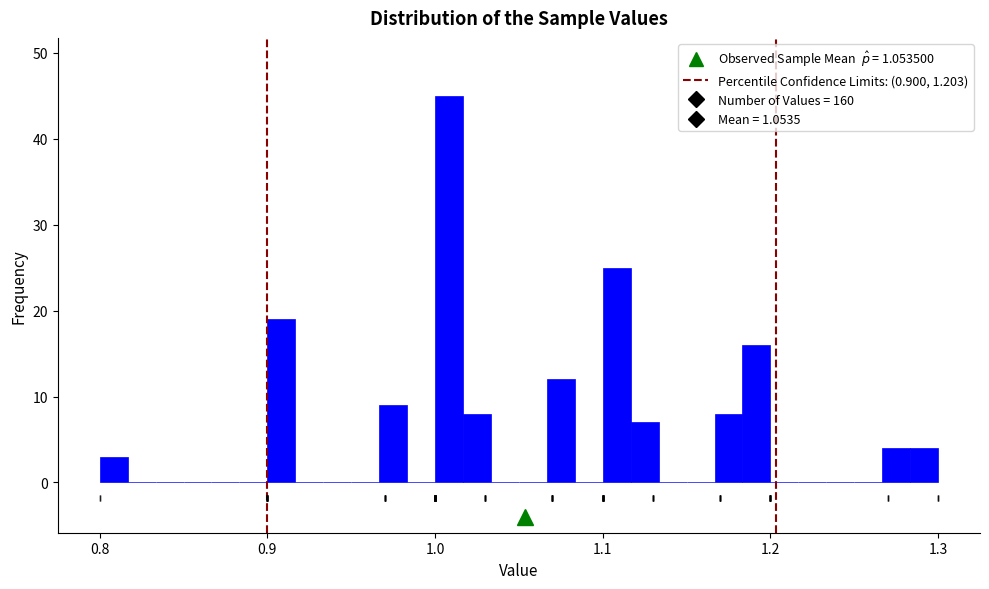

Around what value on the x-axis is the tallest bar? Give the approximate position of its centre, as read against the axis.

1.01